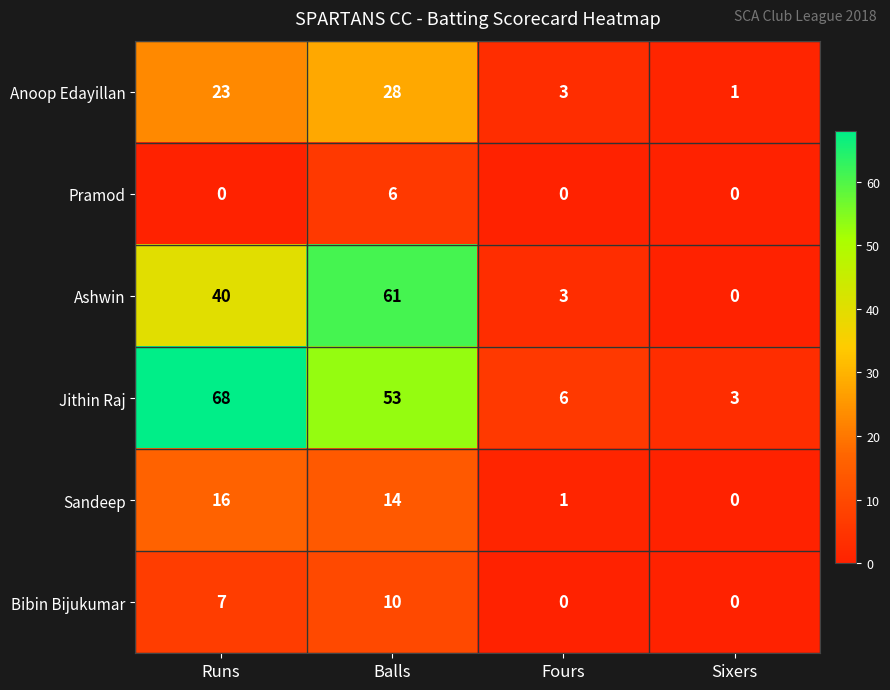

At which label is Sandeep closest to 8?

Balls